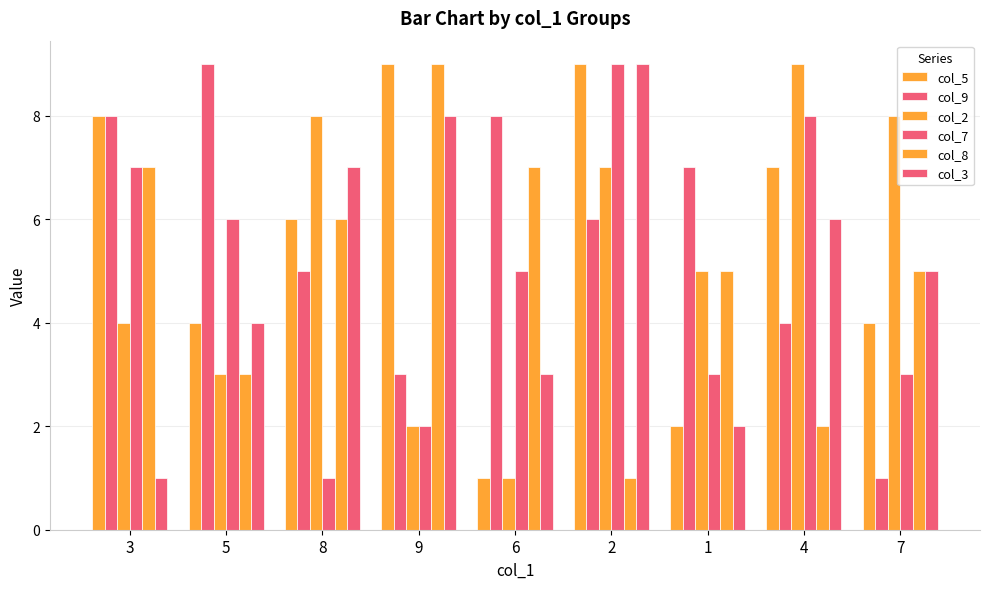

What is the minimum value for col_2?

1